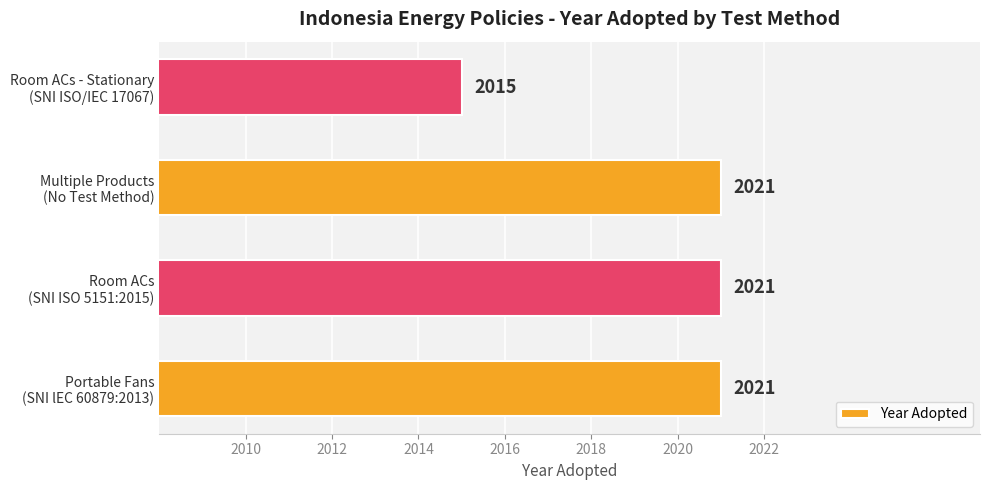

How many categories are shown in the chart?

4